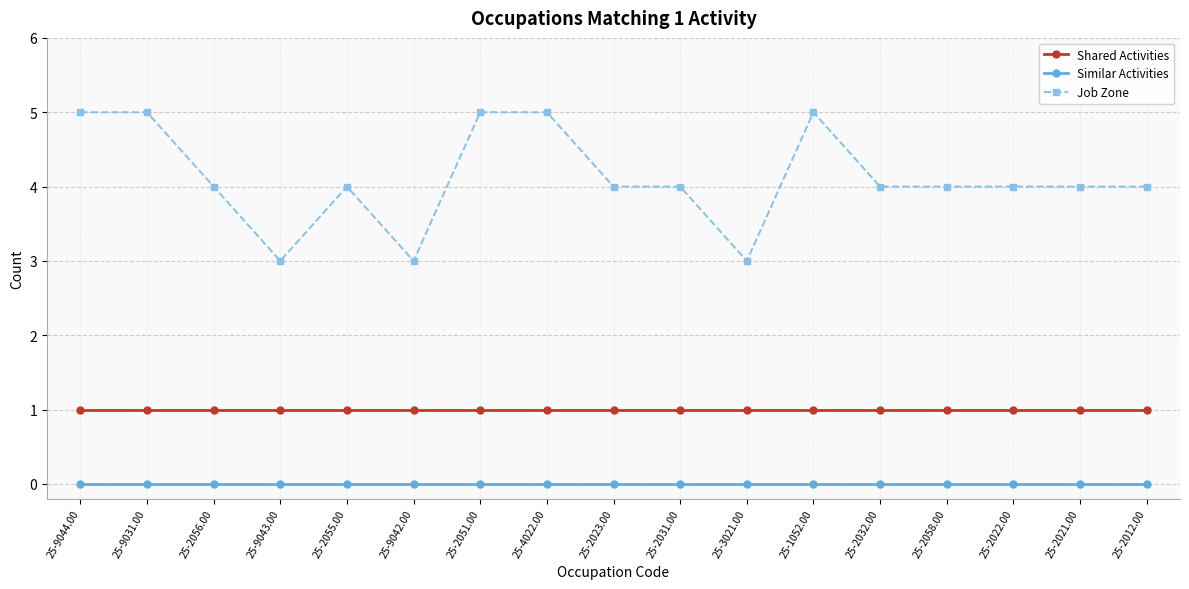

At how many categories does at least one series exceed 0?

17